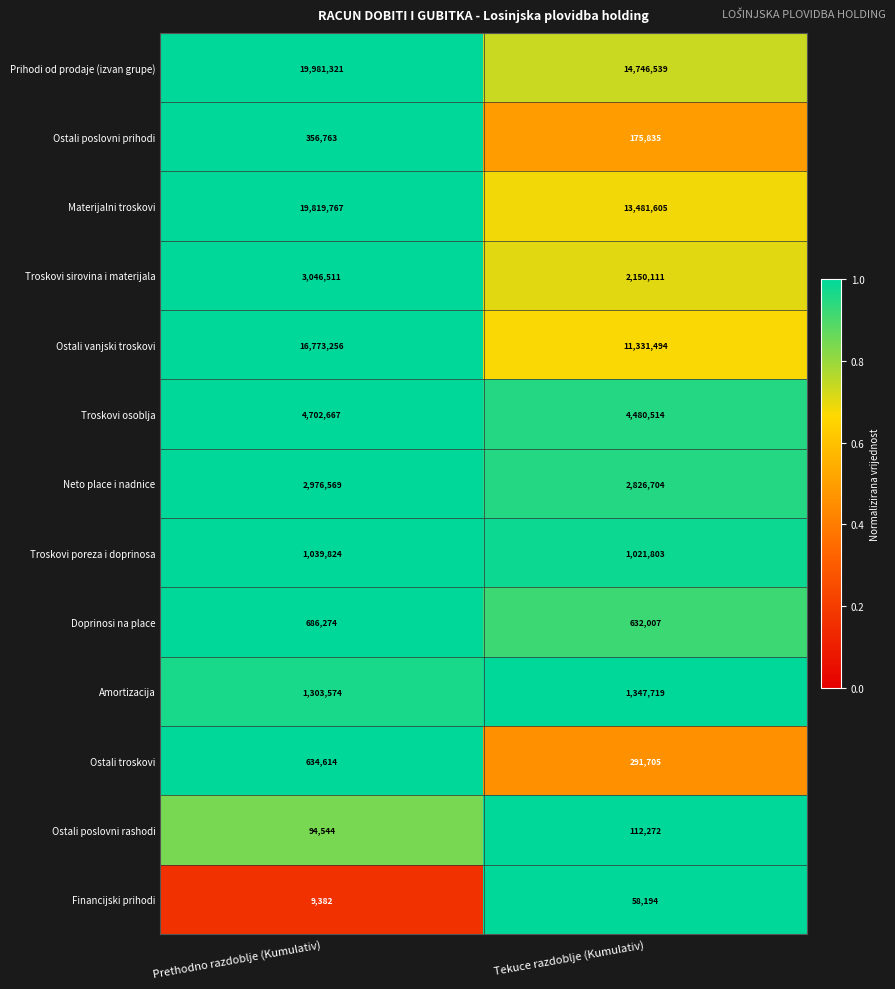

Reading left to right, transcribe all the data shown in this chart.

Prihodi od prodaje (izvan grupe): 19981321	14746539
Ostali poslovni prihodi: 356763	175835
Materijalni troskovi: 19819767	13481605
Troskovi sirovina i materijala: 3046511	2150111
Ostali vanjski troskovi: 16773256	11331494
Troskovi osoblja: 4702667	4480514
Neto place i nadnice: 2976569	2826704
Troskovi poreza i doprinosa: 1039824	1021803
Doprinosi na place: 686274	632007
Amortizacija: 1303574	1347719
Ostali troskovi: 634614	291705
Ostali poslovni rashodi: 94544	112272
Financijski prihodi: 9382	58194